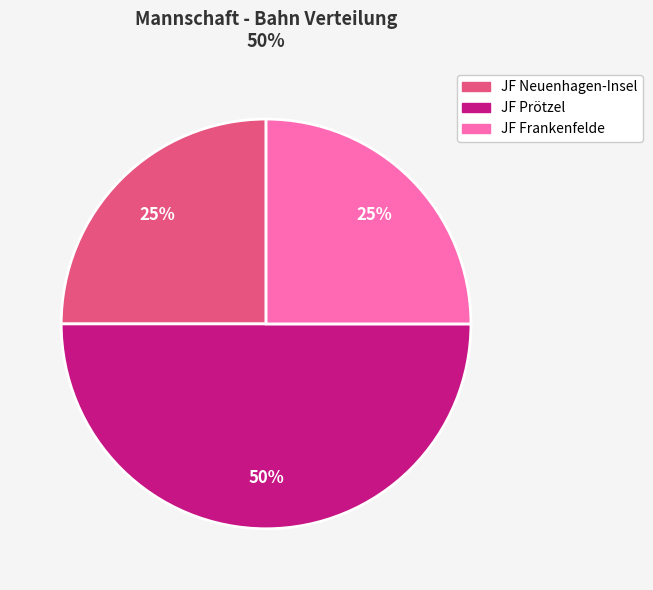

Does JF Frankenfelde account for over 50% of the chart?

No